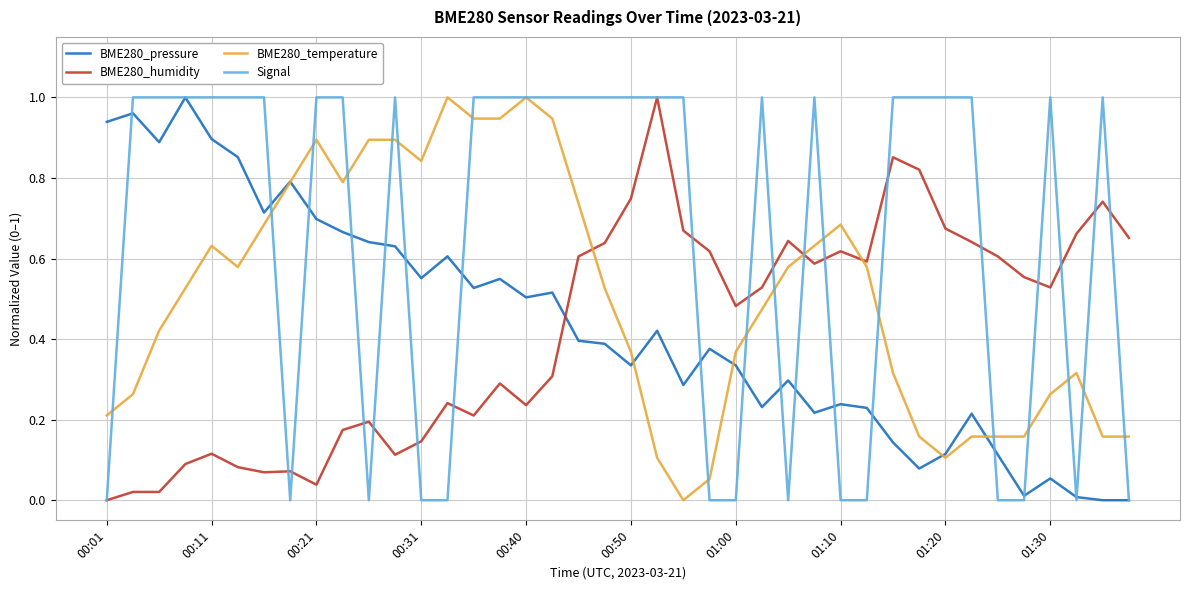

Which series has the largest total across all categories?

Signal